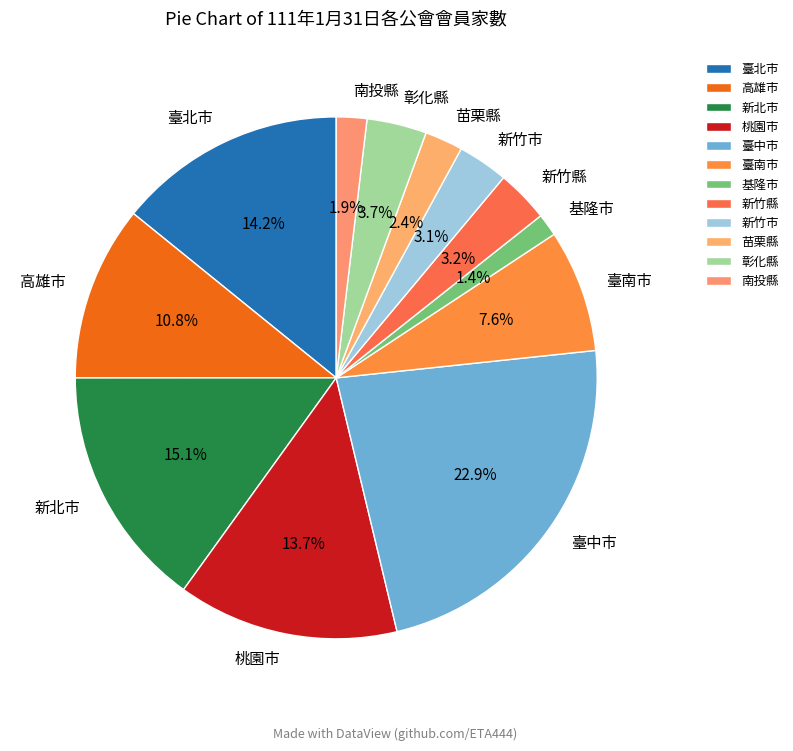

What percentage is the 新北市 slice, to the nearest percent?

15%